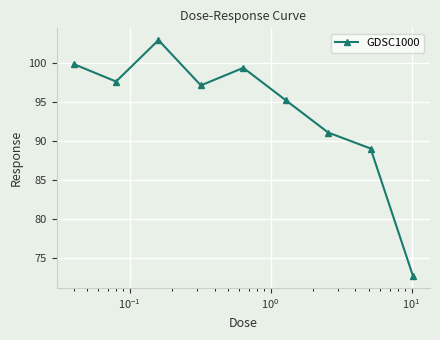

Reading left to right, what are all the values shown in this chart?

99.9	97.6	102.9	97.1	99.4	95.2	91.1	89.0	72.7